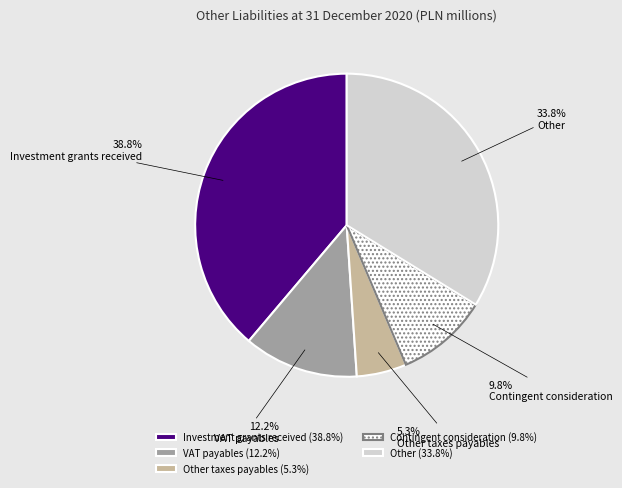

Is it true that Other taxes payables is 5% of the pie?

True